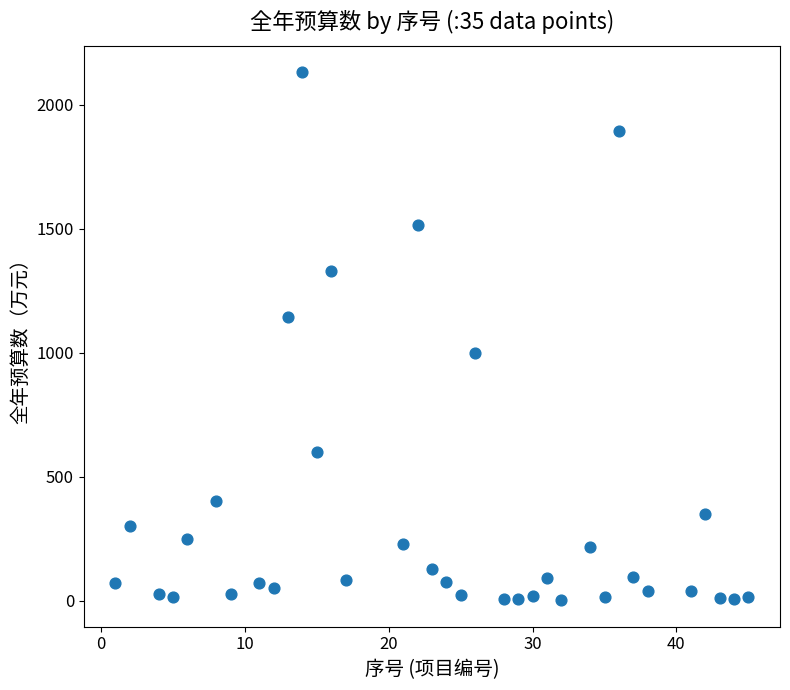

What is the range of Y values (max minus min)?

2130.8